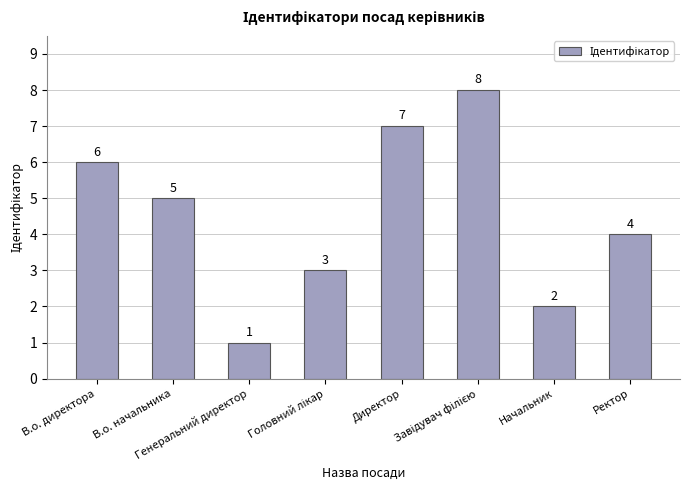

What is the difference between the maximum and minimum values?

7